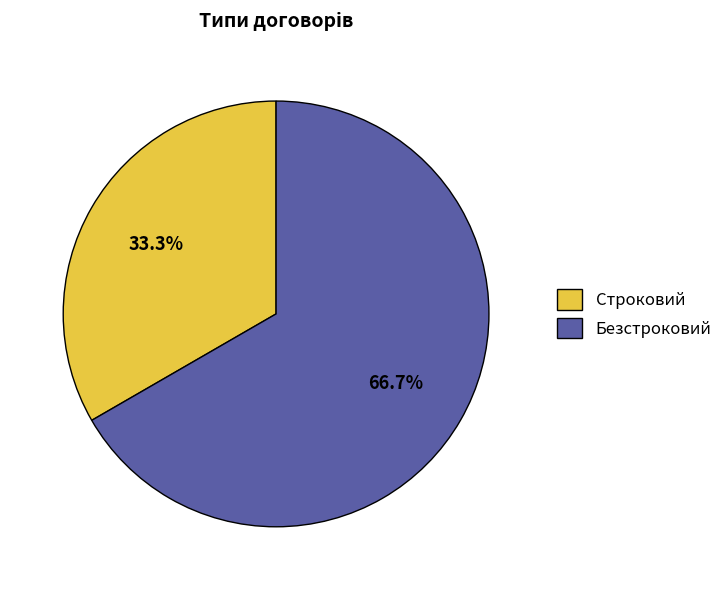

Combined, do Безстроковий and Строковий account for over 50%?

Yes